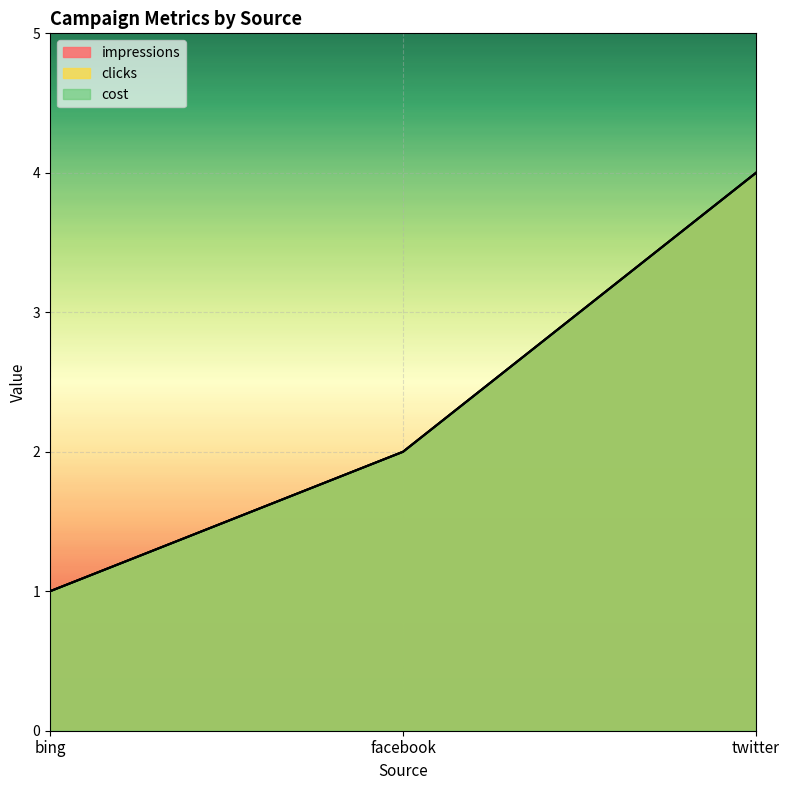

Between twitter and bing, which is larger?

twitter